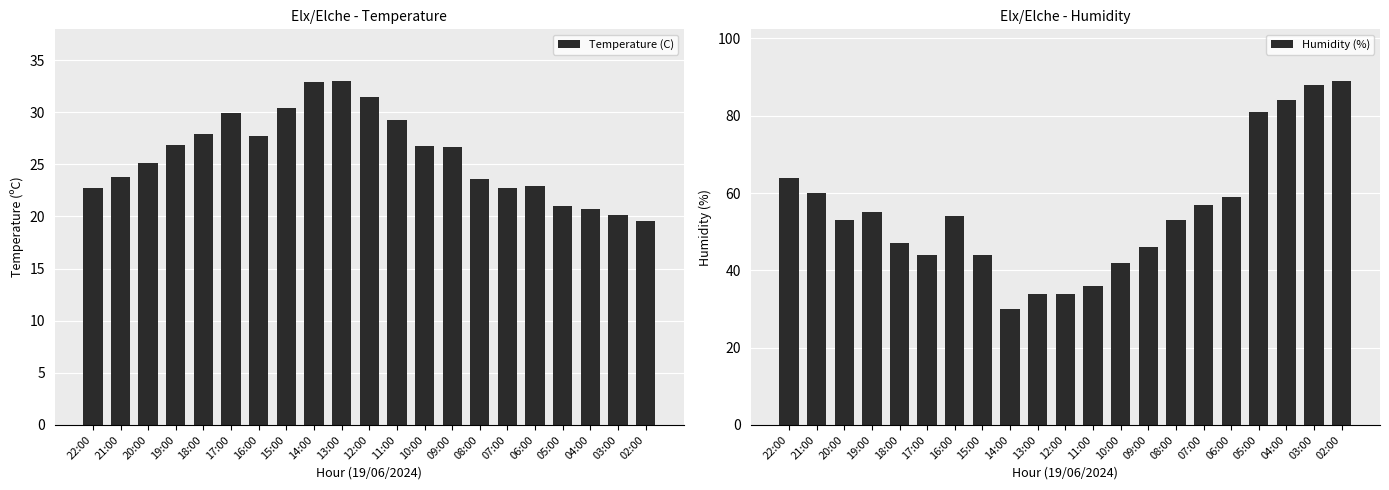

What is the maximum value shown in the chart?

89.0